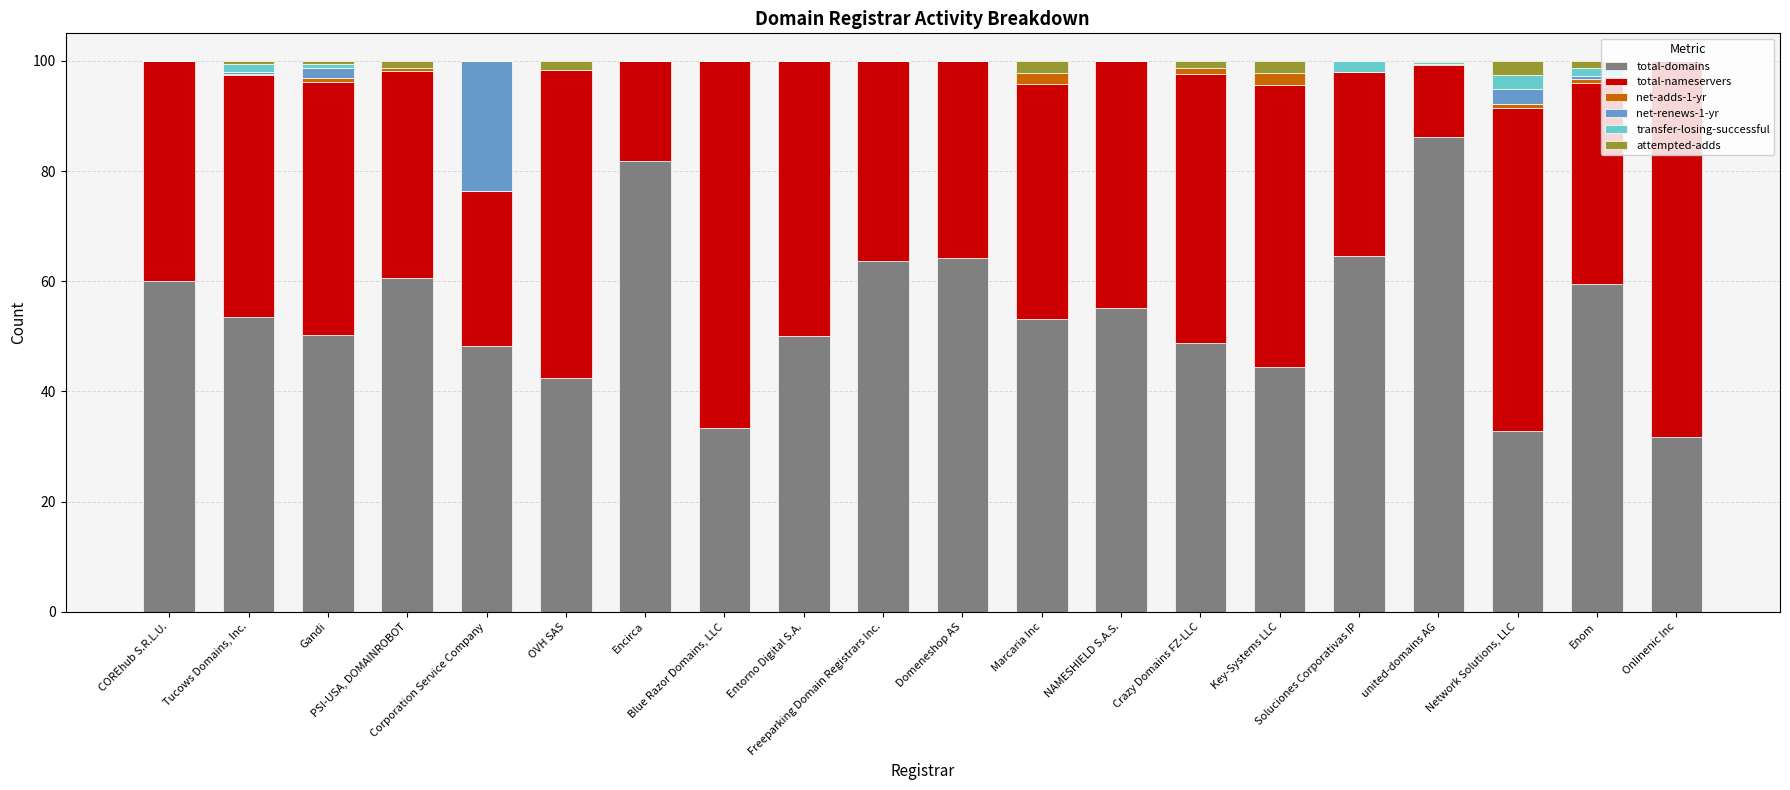

Does the chart contain stacked bars?

Yes